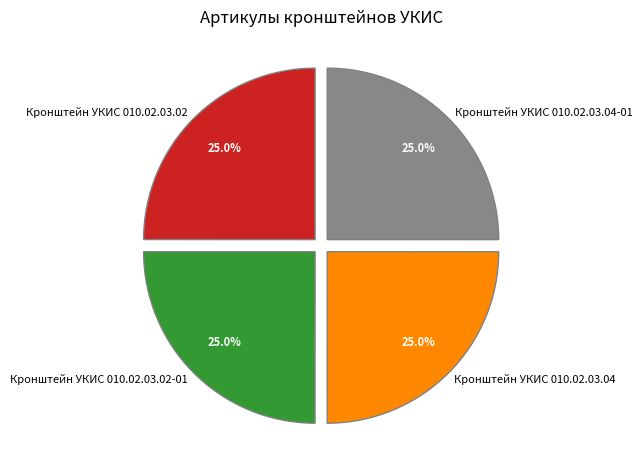

Approximately how many times larger is the value at Кронштейн УКИС 010.02.03.02-01 compared to Кронштейн УКИС 010.02.03.04-01?

1.0